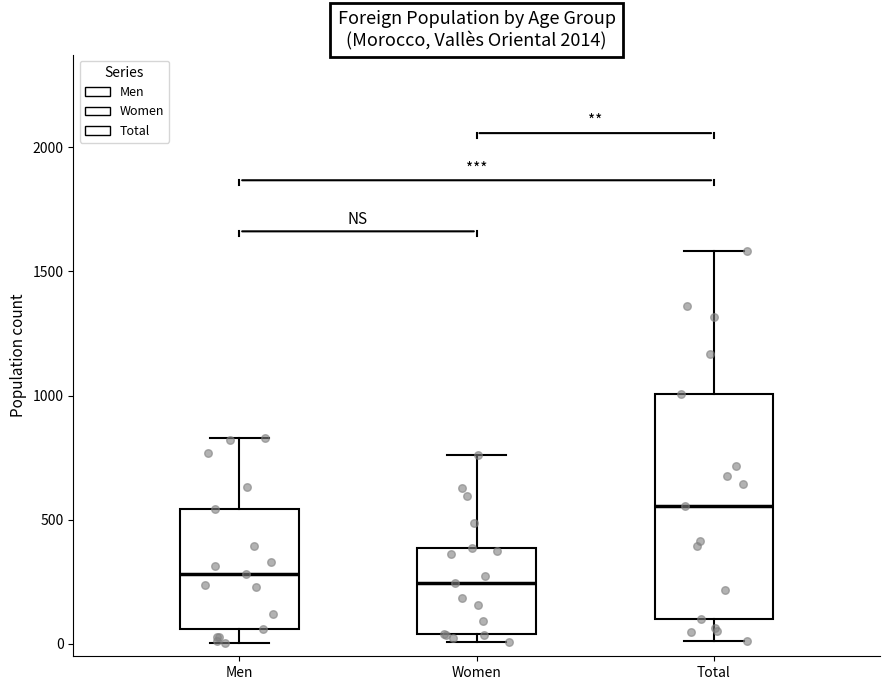

Comparing the boxes themselves (not the whiskers), which one is the tallest?

Total